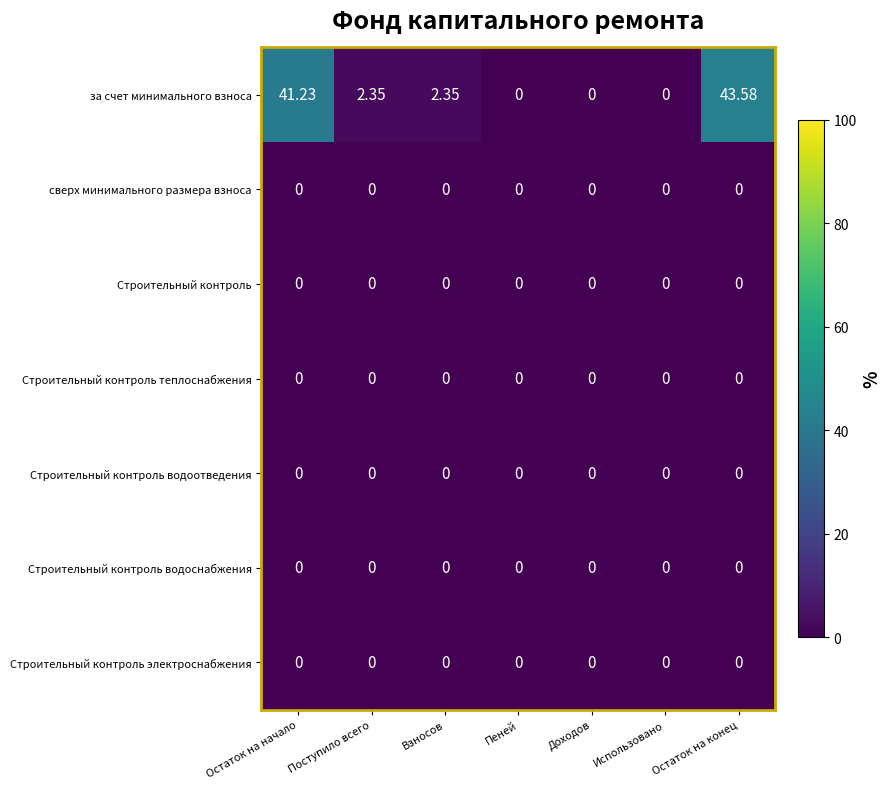

Which series has the widest spread of values?

за счет минимального взноса